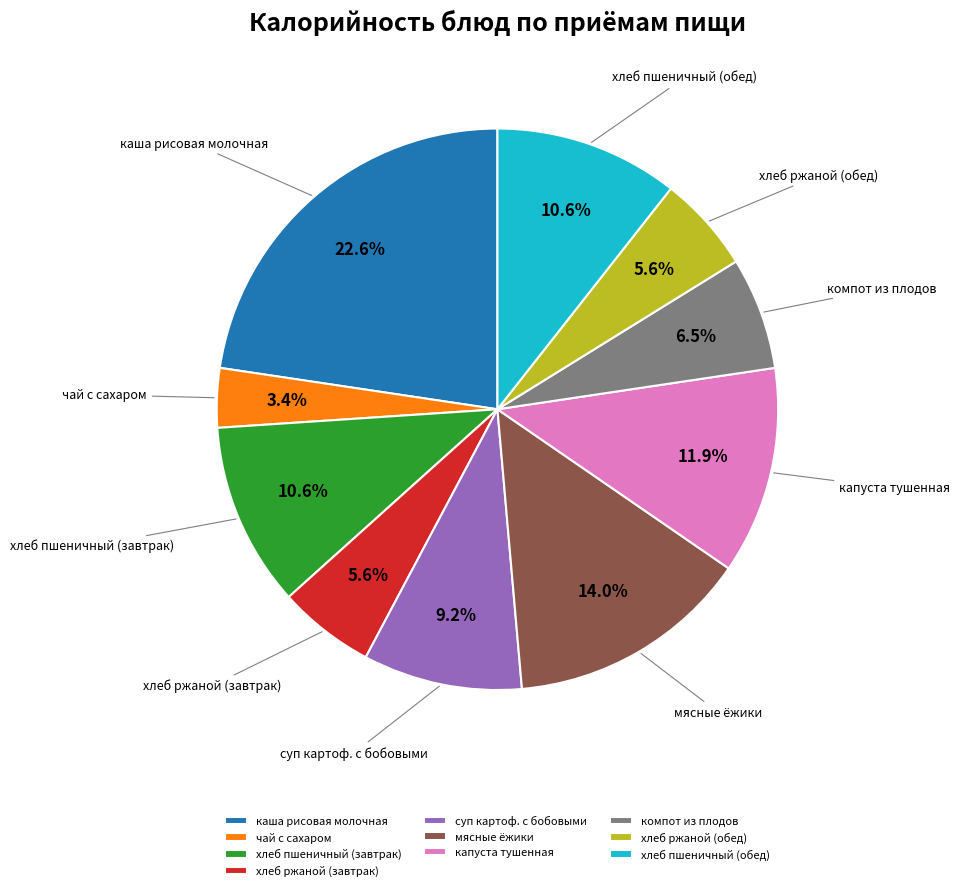

How many segments does this pie chart have?

10